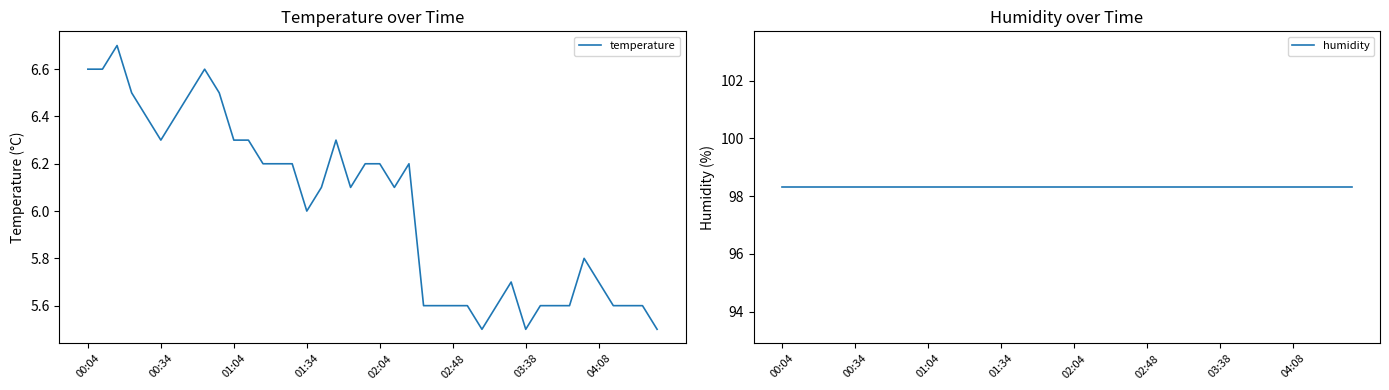

The temperature series shows 5.7 at 04:08. True or false?

True